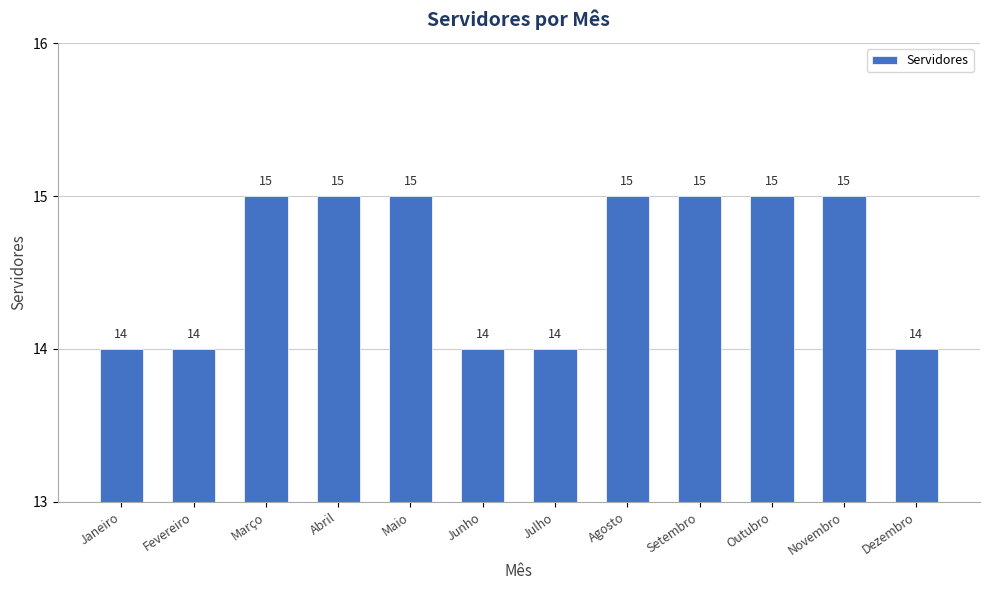

What is the greatest value displayed?

15